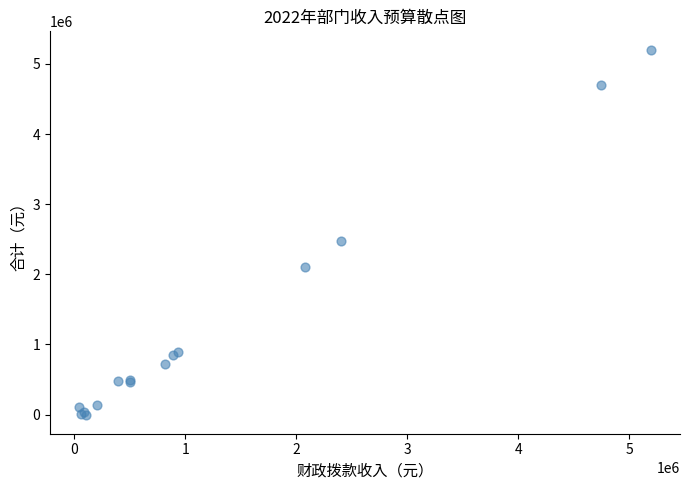

What Y value in the scatter plot is closest to 2596491?

2476115.3